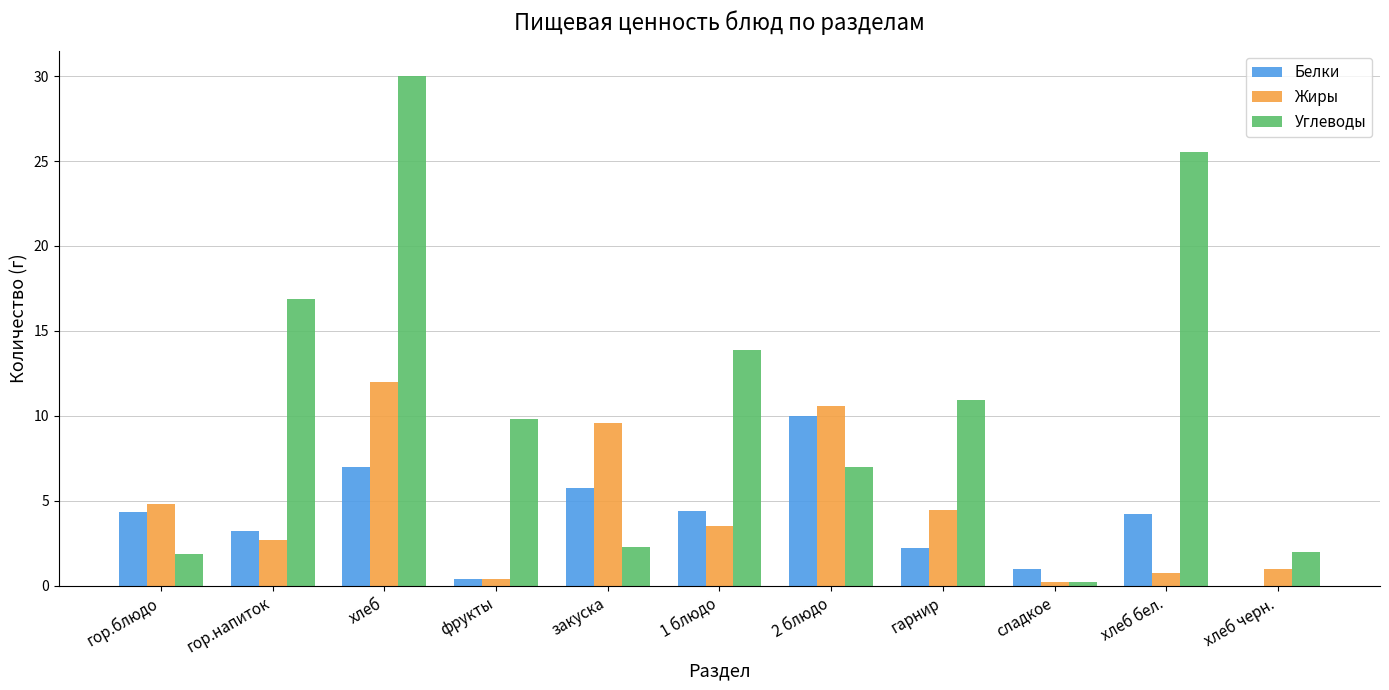

How many values in the Углеводы series exceed 9?

6